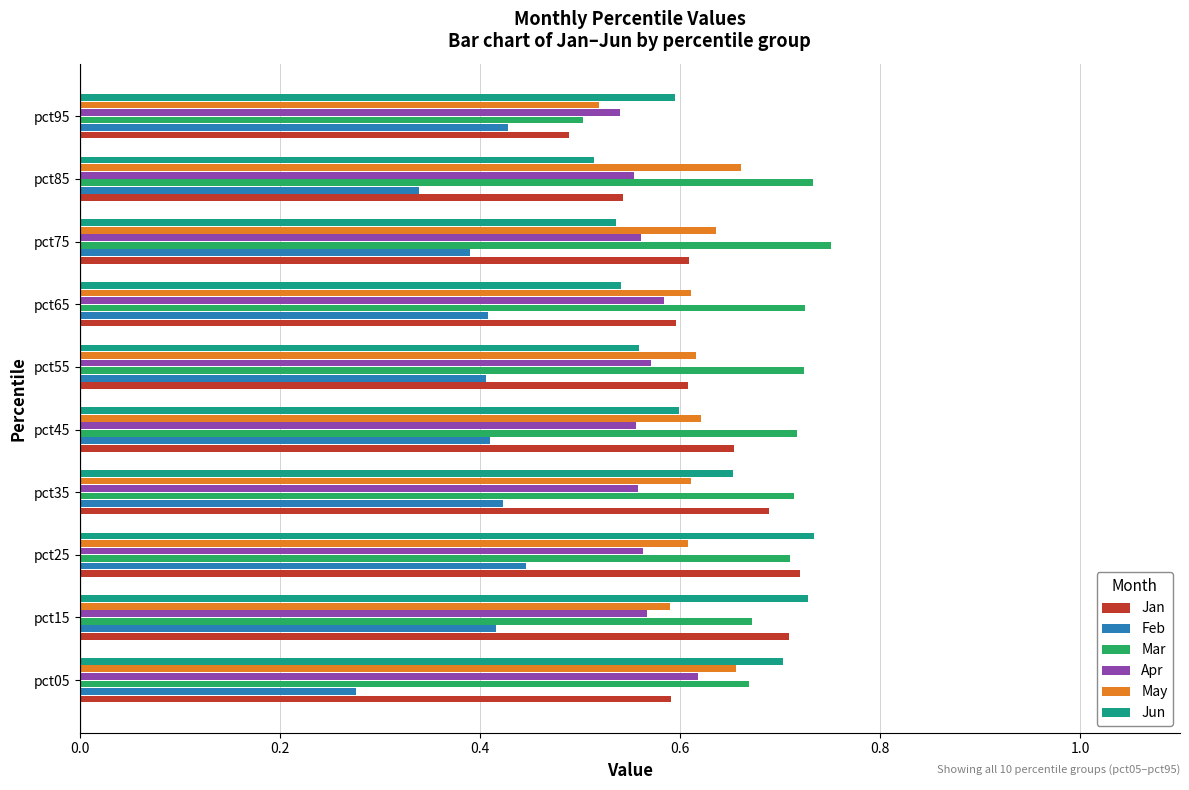

At which category does the chart reach its minimum across all series?

pct05